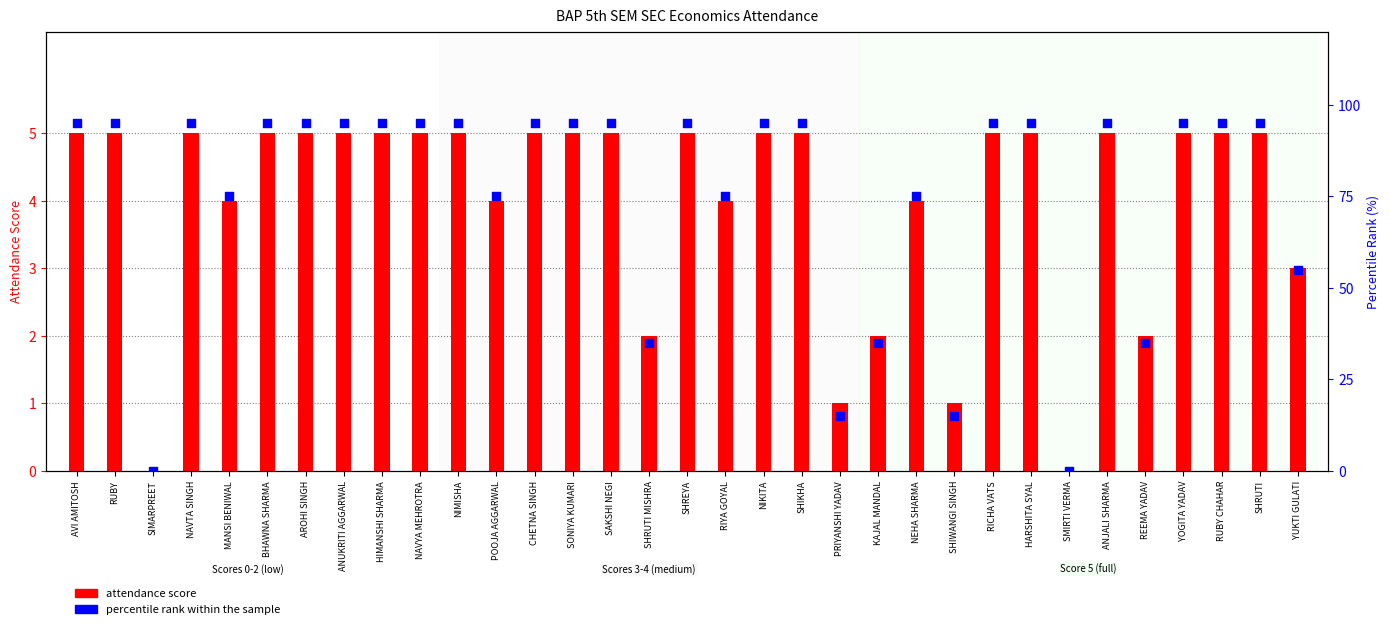

Which series has the largest Y range (max minus min)?

percentile rank within the sample